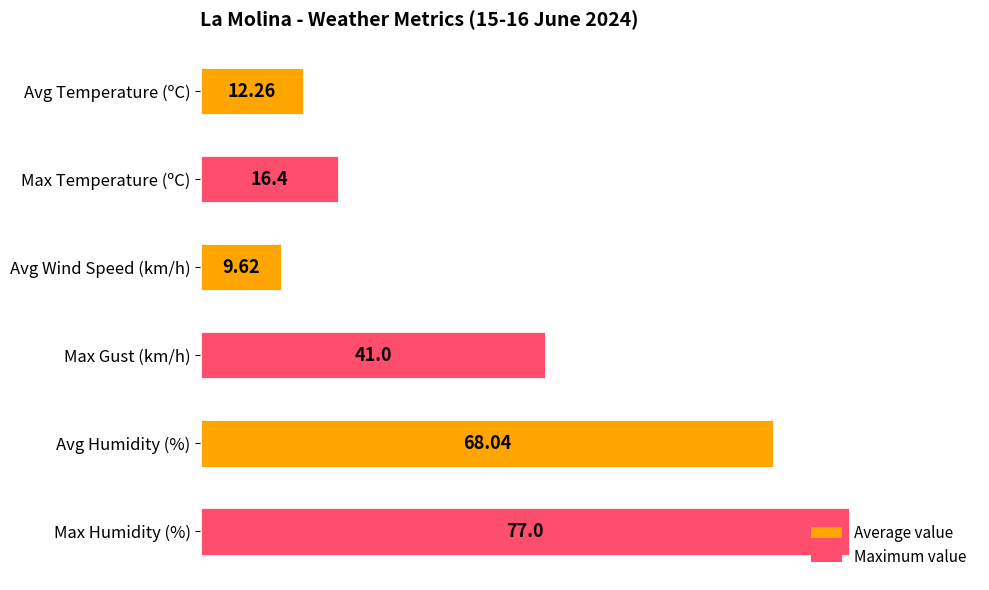

At which label is the value closest to 43?

Max Gust (km/h)